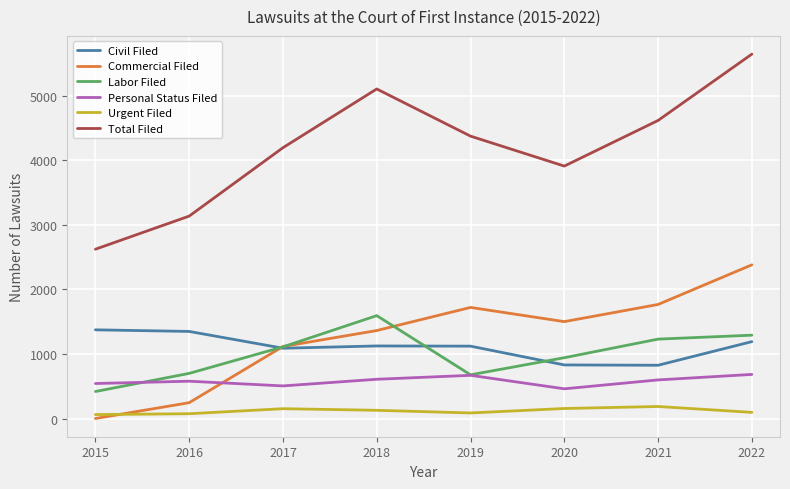

True or false: Personal Status Filed has more than 2 interior local peaks.

False